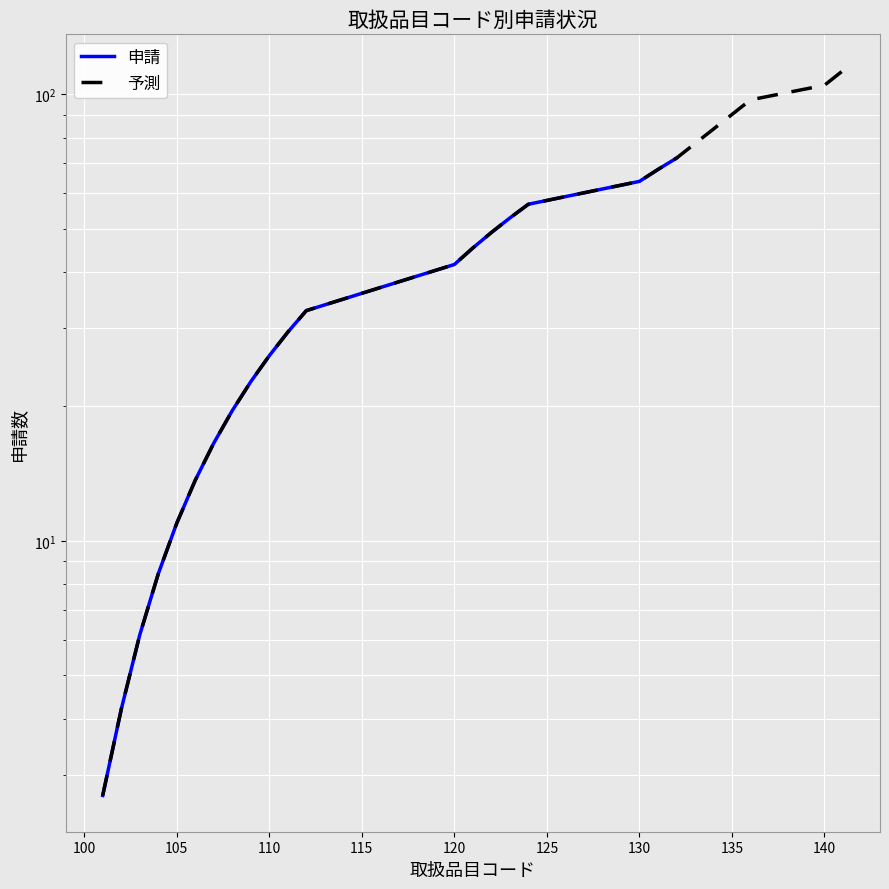

What value does the data have at 112?

32.8